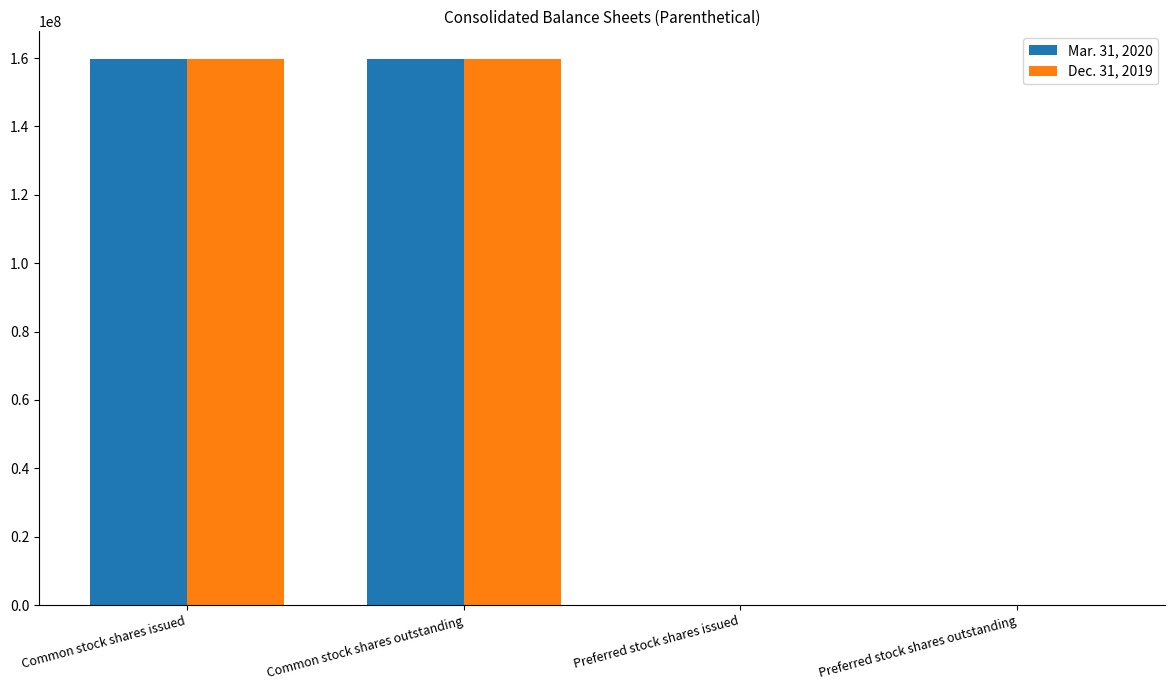

What are all the series names shown in the legend?

Mar. 31, 2020, Dec. 31, 2019